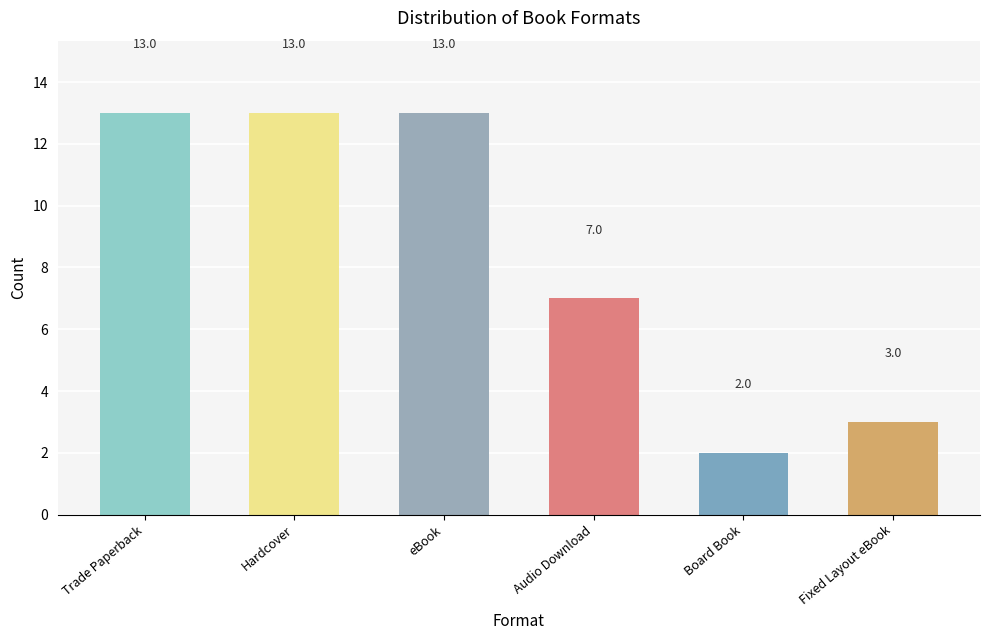

Count the number of data series in this chart.

1